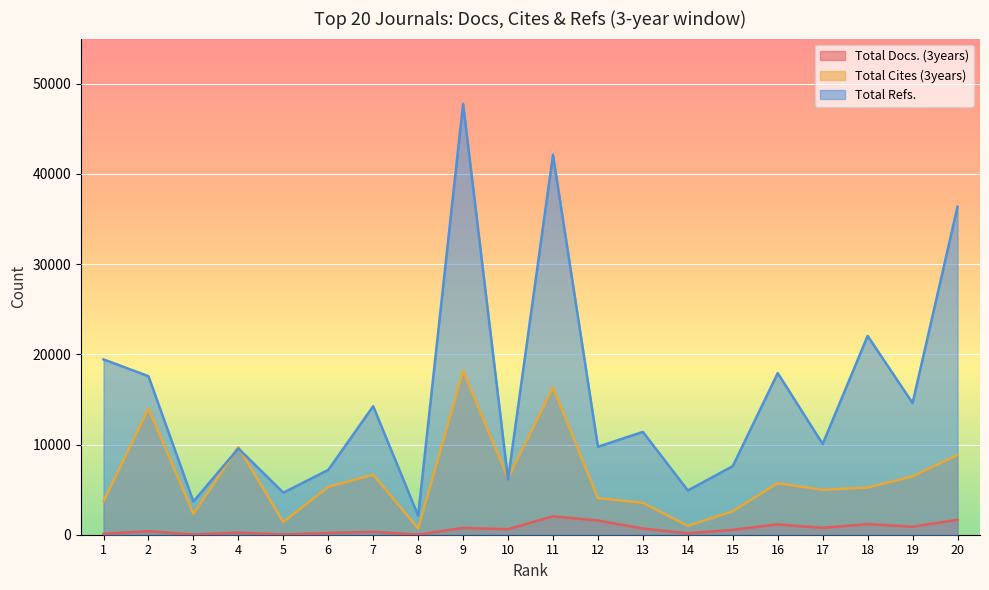

What is the value of the Total Refs. point at the 4th from the left?

9570